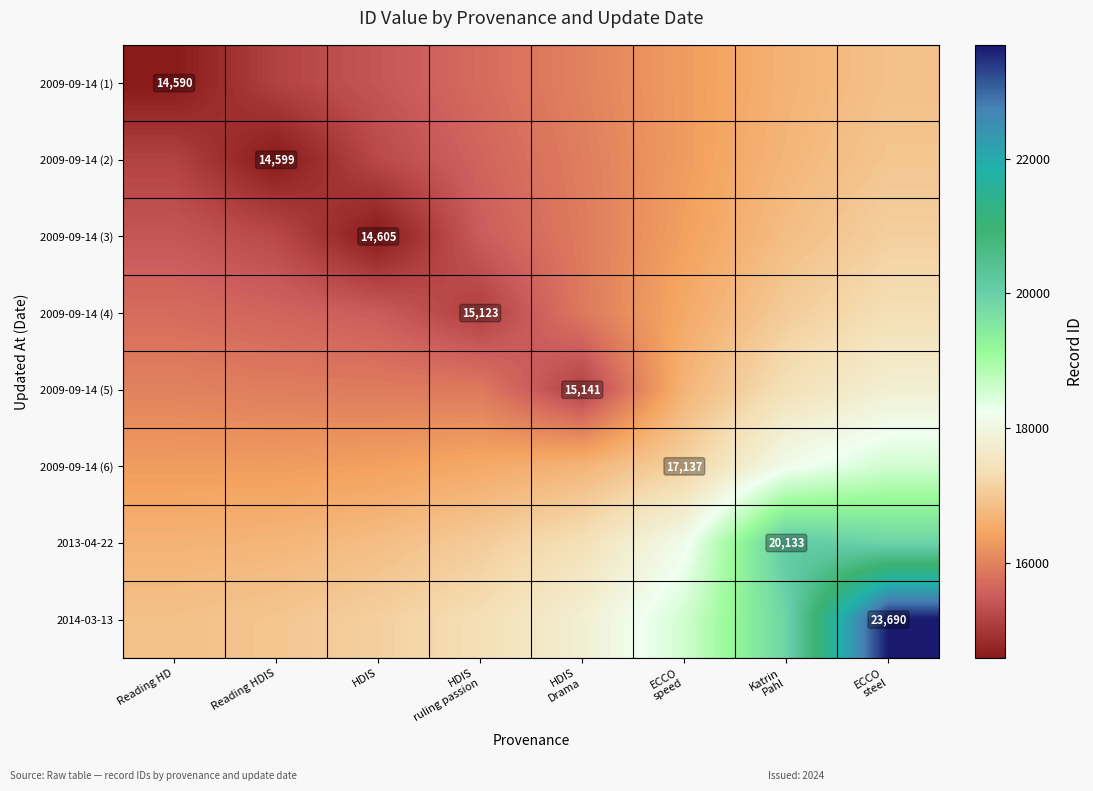

What is the difference between the 2009-09-14 (6) values at Reading HD and HDIS Drama?

349.5